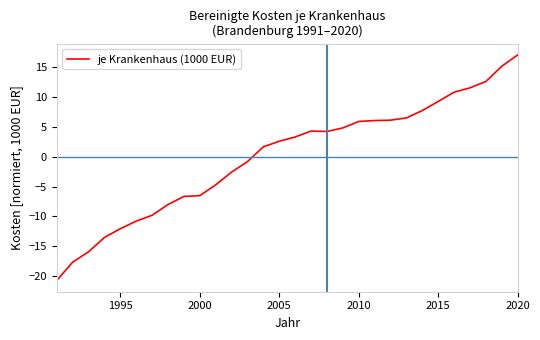

What is the difference between the maximum and minimum values?

37.8